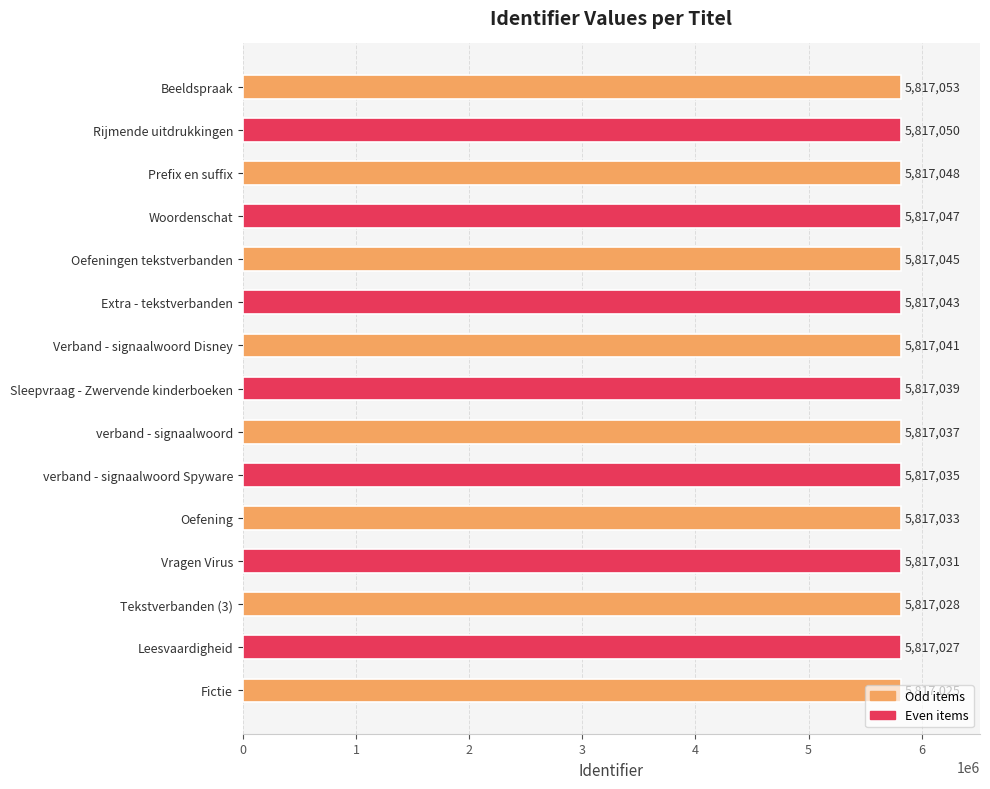

Rank the categories by value from highest to lowest.

Beeldspraak, Rijmende uitdrukkingen, Prefix en suffix, Woordenschat, Oefeningen tekstverbanden, Extra - tekstverbanden, Verband - signaalwoord Disney, Sleepvraag - Zwervende kinderboeken, verband - signaalwoord, verband - signaalwoord Spyware, Oefening, Vragen Virus, Tekstverbanden (3), Leesvaardigheid, Fictie